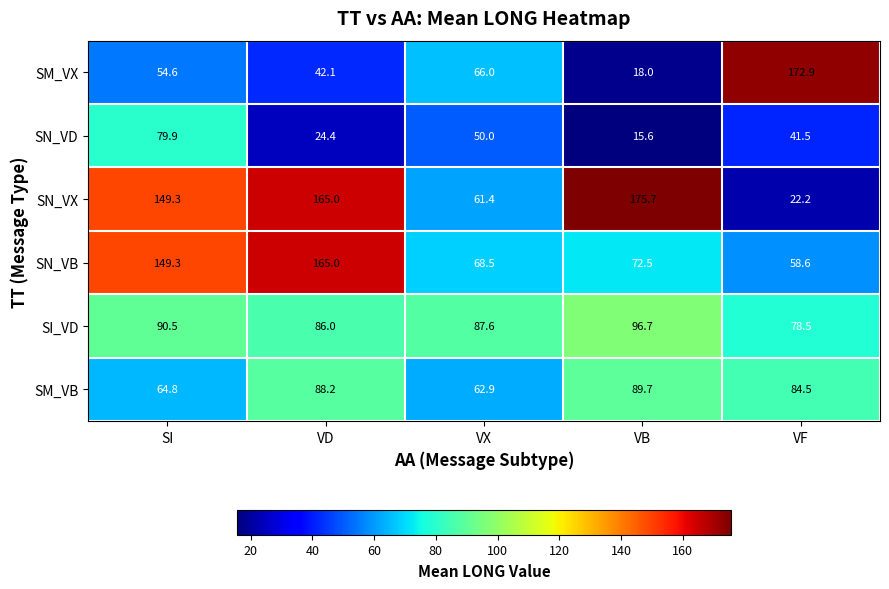

At which category does the chart reach its minimum across all series?

VB